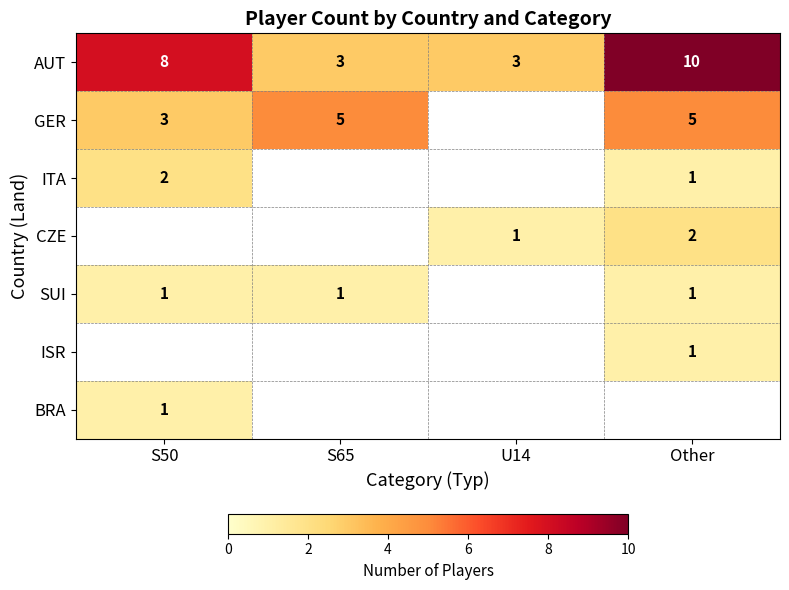

The GER series shows 2 at Other. True or false?

False